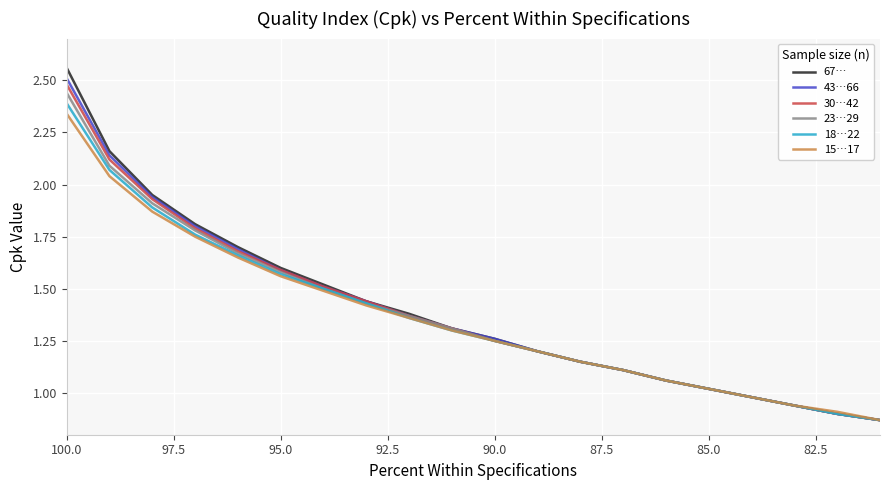

What is the difference between the second highest and minimum values in the 43…66 series?

1.3